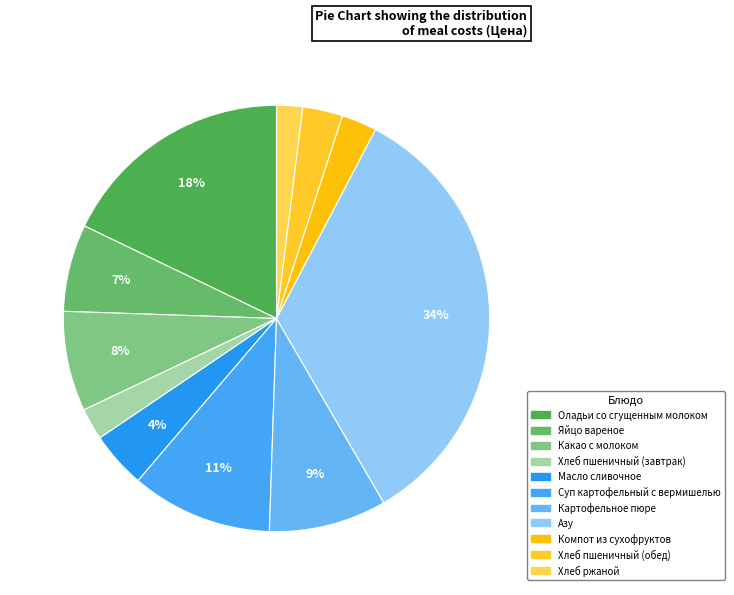

What is the change in value from Оладьи со сгущенным молоком to Компот из сухофруктов?

-17.0